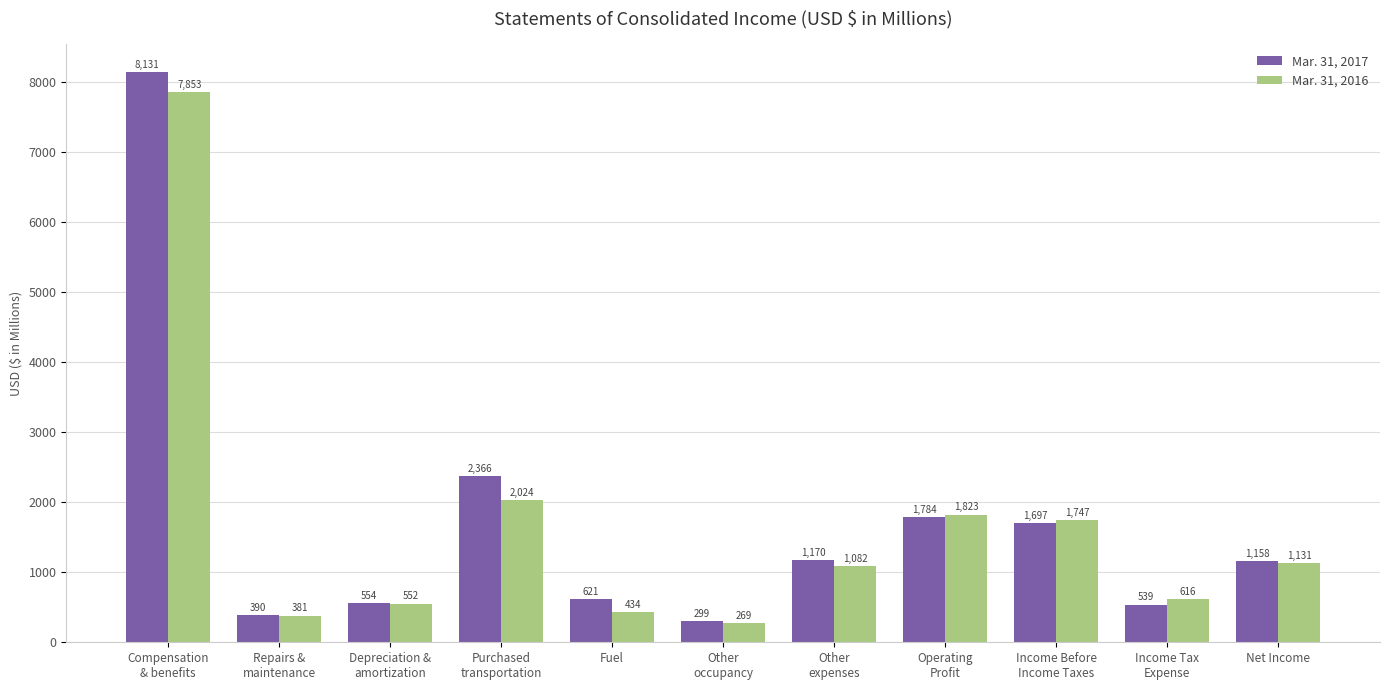

What is the highest value of the Mar. 31, 2016 series?

7853